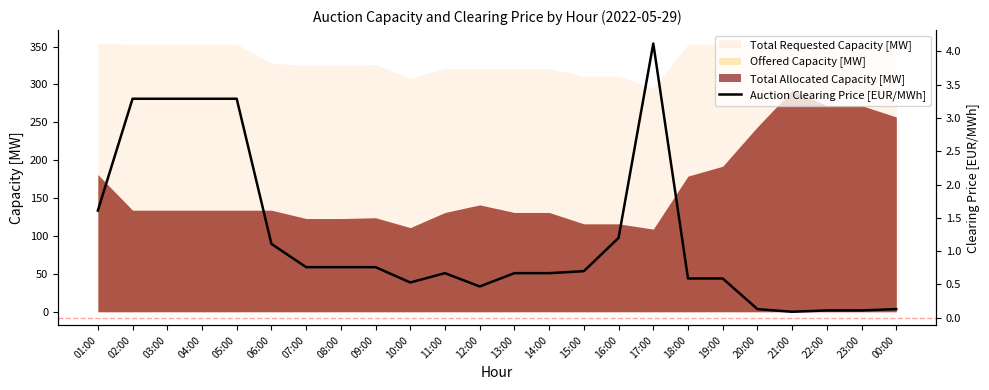

List the labels in order of value, largest first.

17:00, 02:00, 03:00, 04:00, 05:00, 01:00, 16:00, 06:00, 07:00, 08:00, 09:00, 15:00, 11:00, 13:00, 14:00, 18:00, 19:00, 10:00, 12:00, 20:00, 00:00, 22:00, 23:00, 21:00